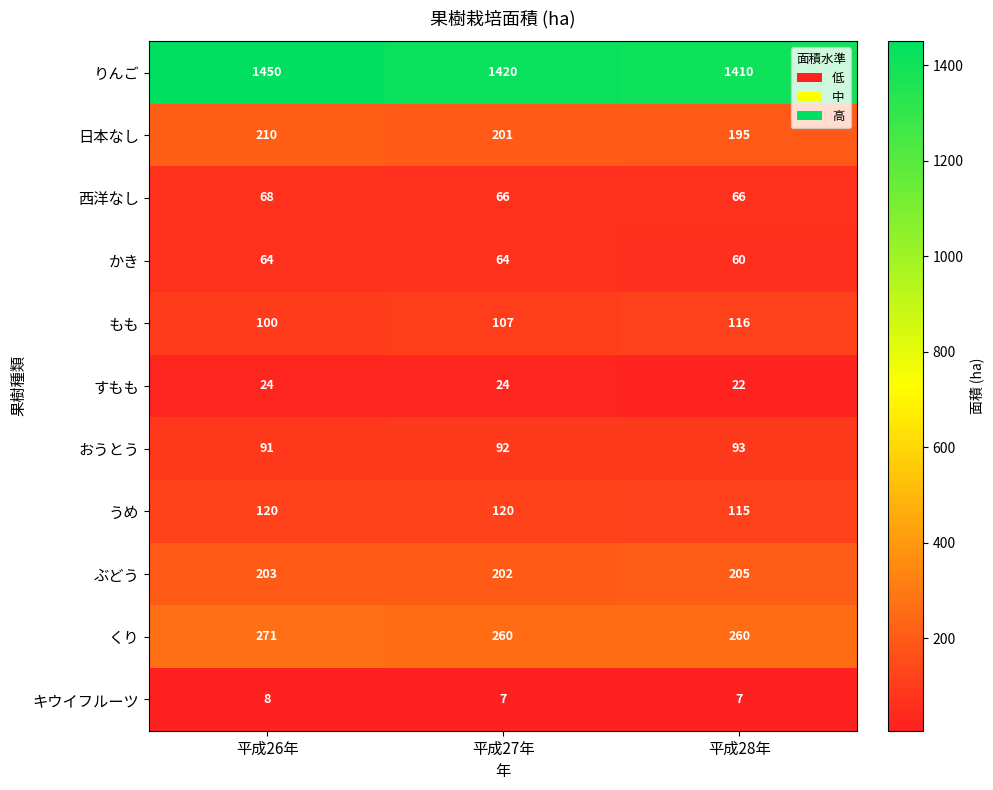

Count the キウイフルーツ values in the range 7 to 8.

3